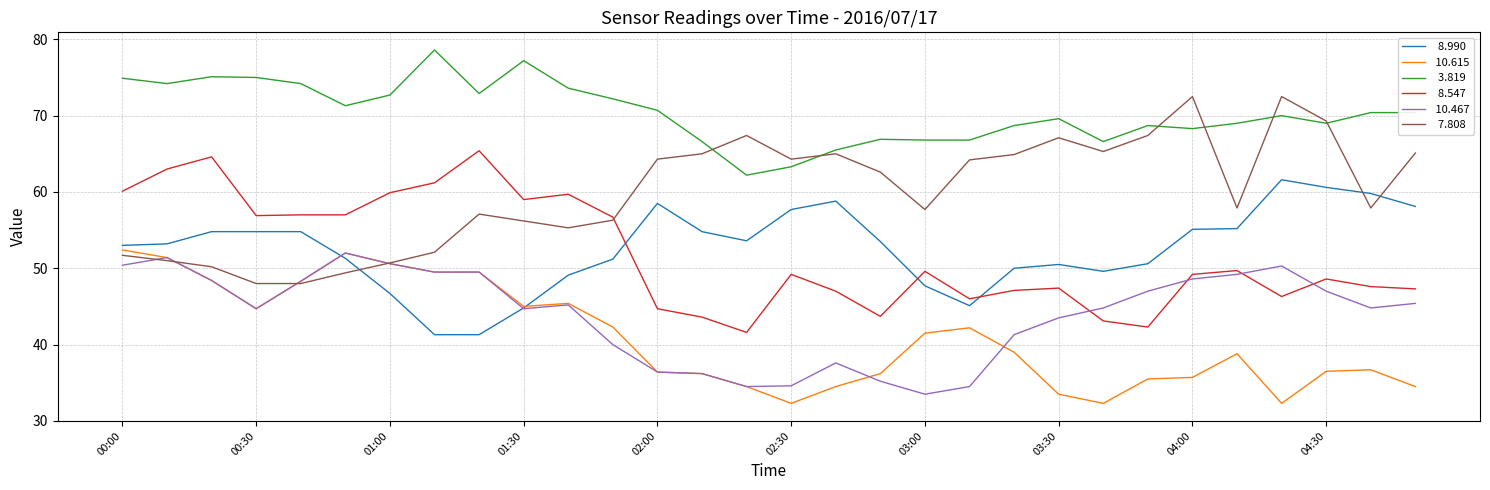

What is the greatest value displayed?

78.6